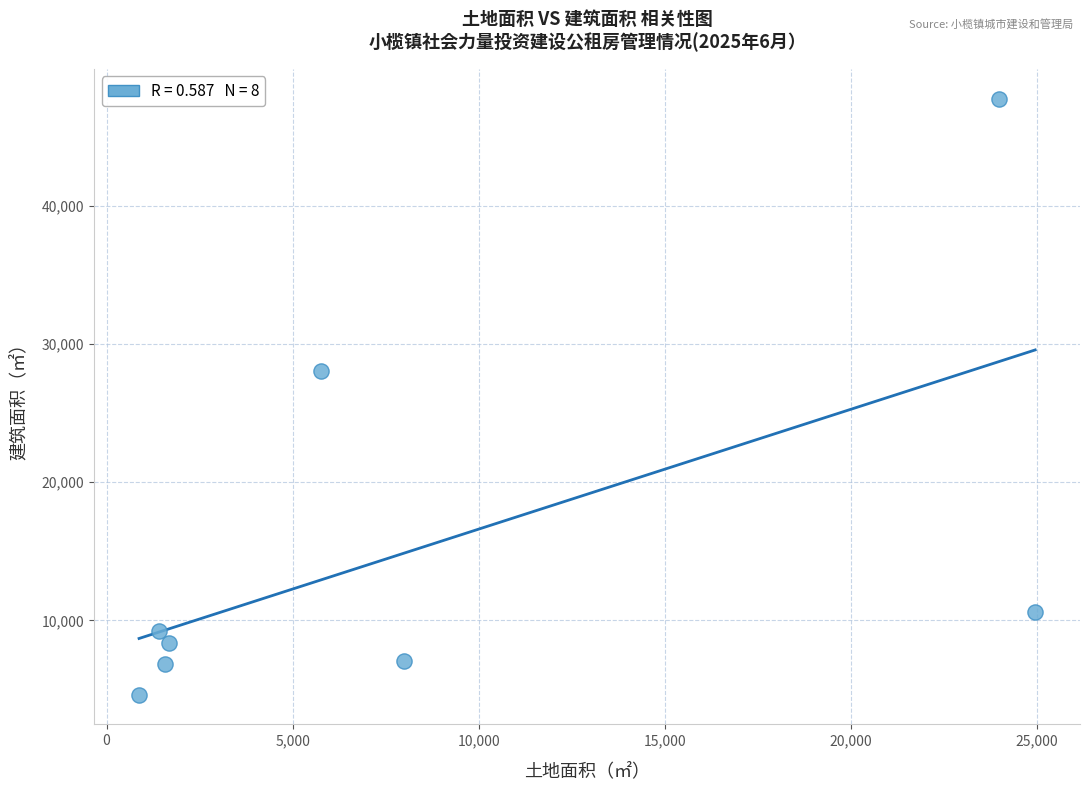

What Y value in the scatter plot is closest to 26200?

28084.0